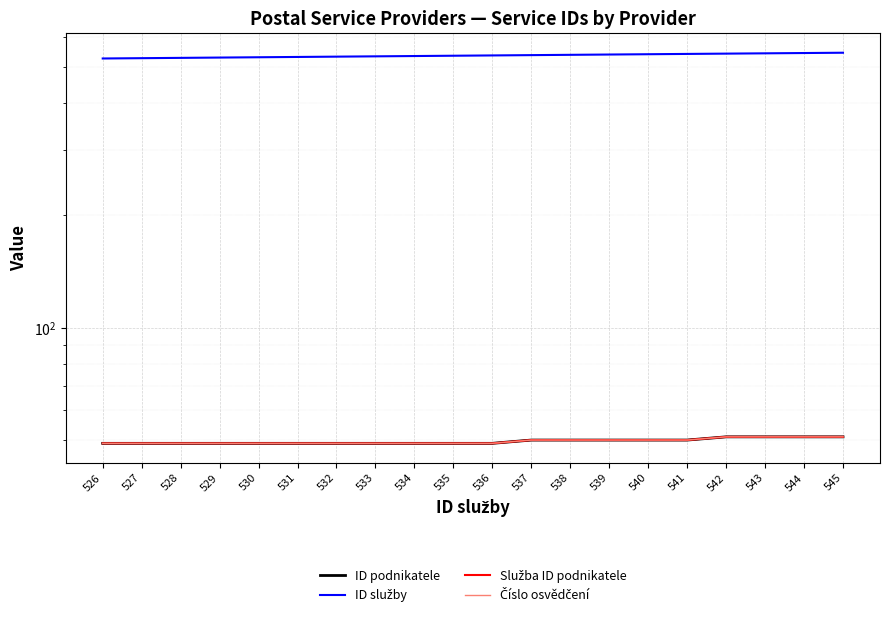

True or false: Číslo osvědčení has a value of 18 at 542.

False